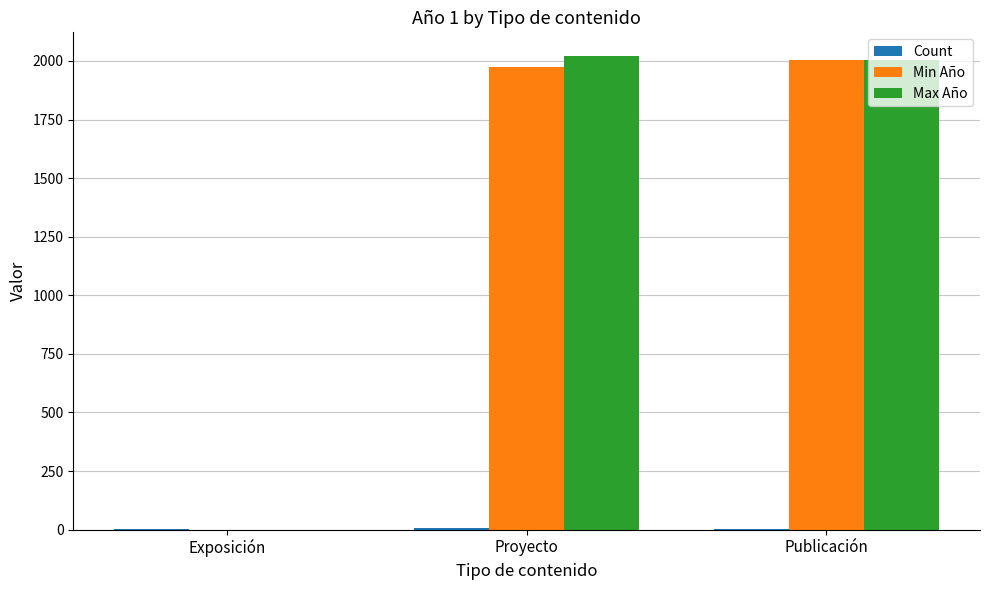

What is the highest value of the Min Año series?

2003